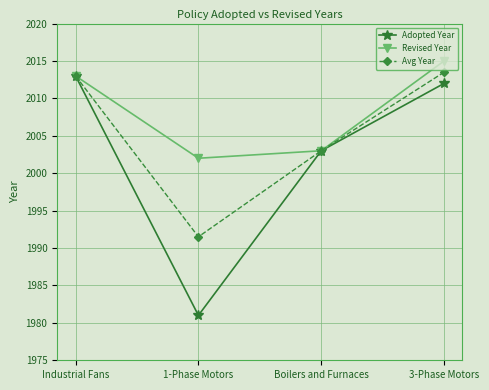

How many data points in Adopted Year are less than 2012?

2